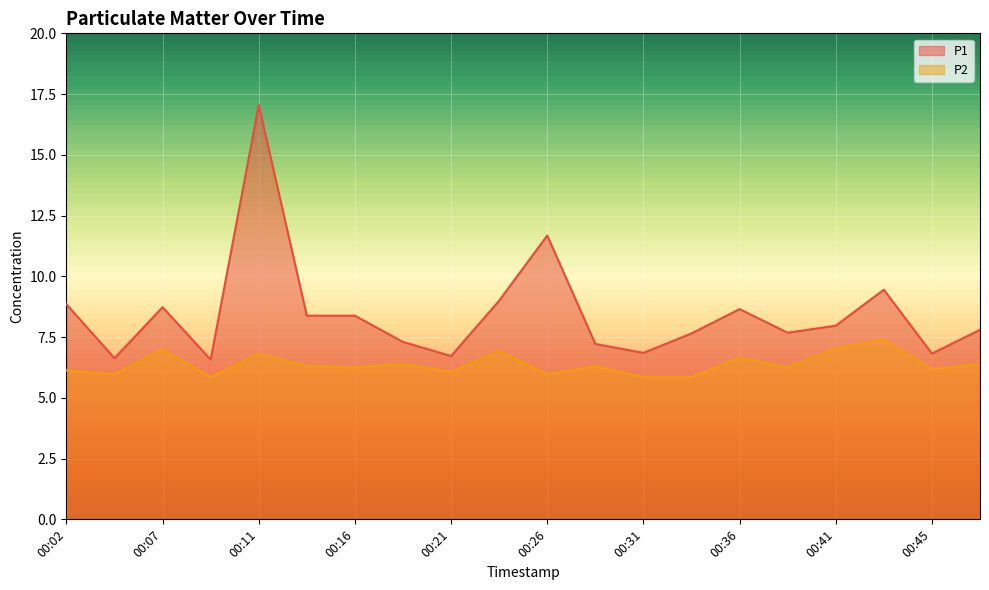

How many lines are shown in the chart?

2